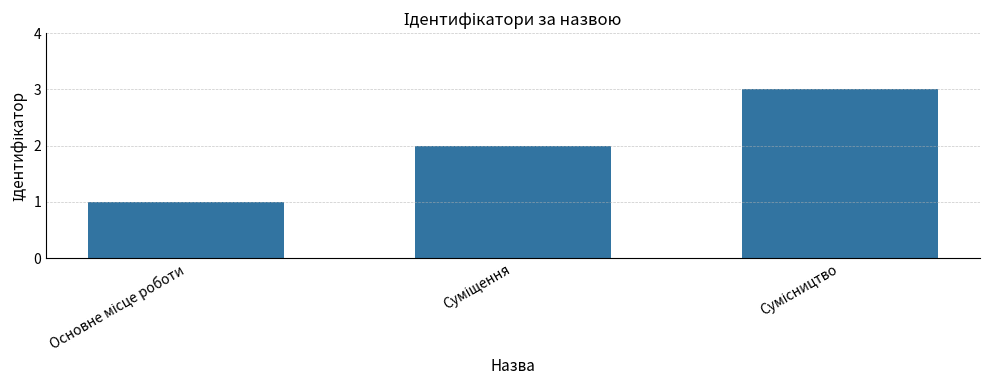

What is the value of the 3rd bar from the left?

3